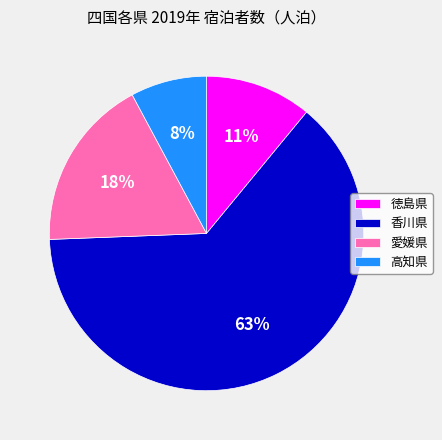

Rank the categories by value from lowest to highest.

高知県, 徳島県, 愛媛県, 香川県